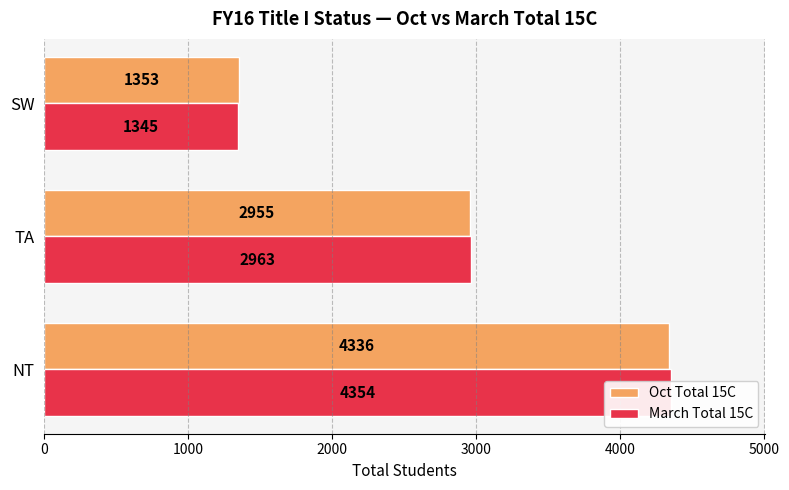

What is the minimum value for March Total 15C?

1345